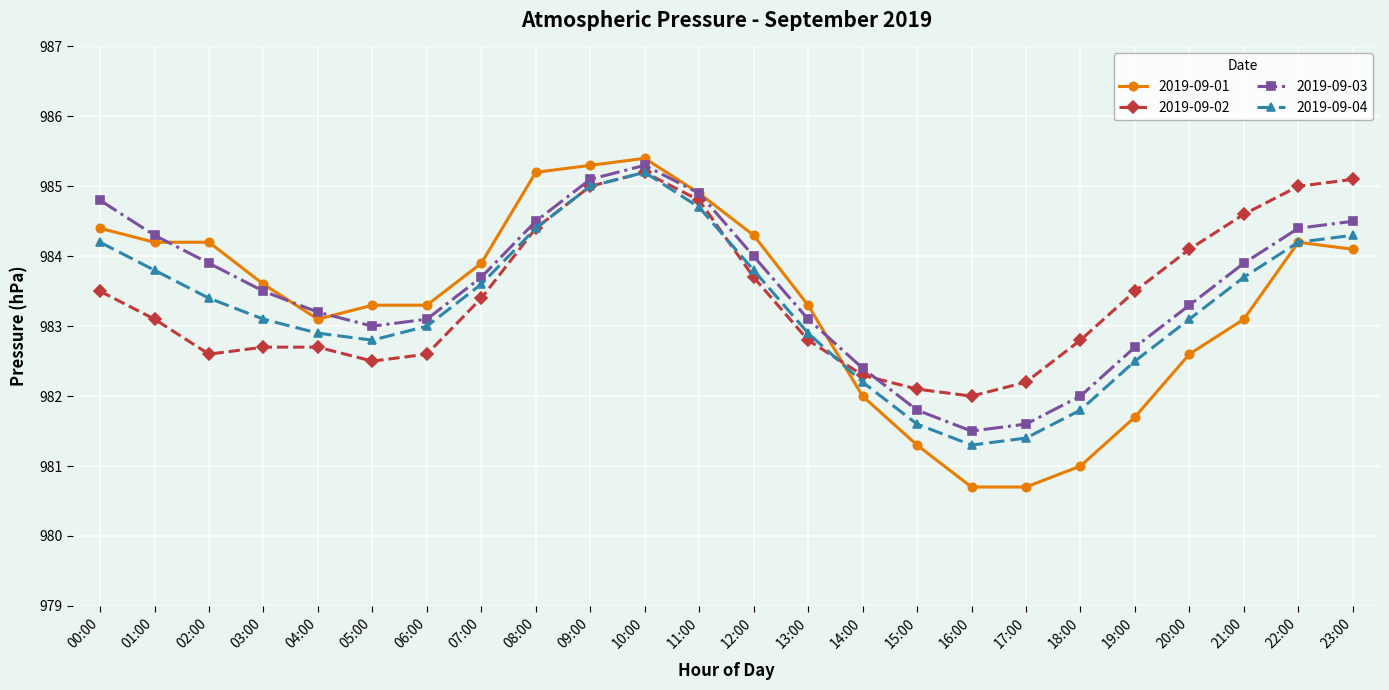

Where is 2019-09-04 nearest to the value 983?

06:00